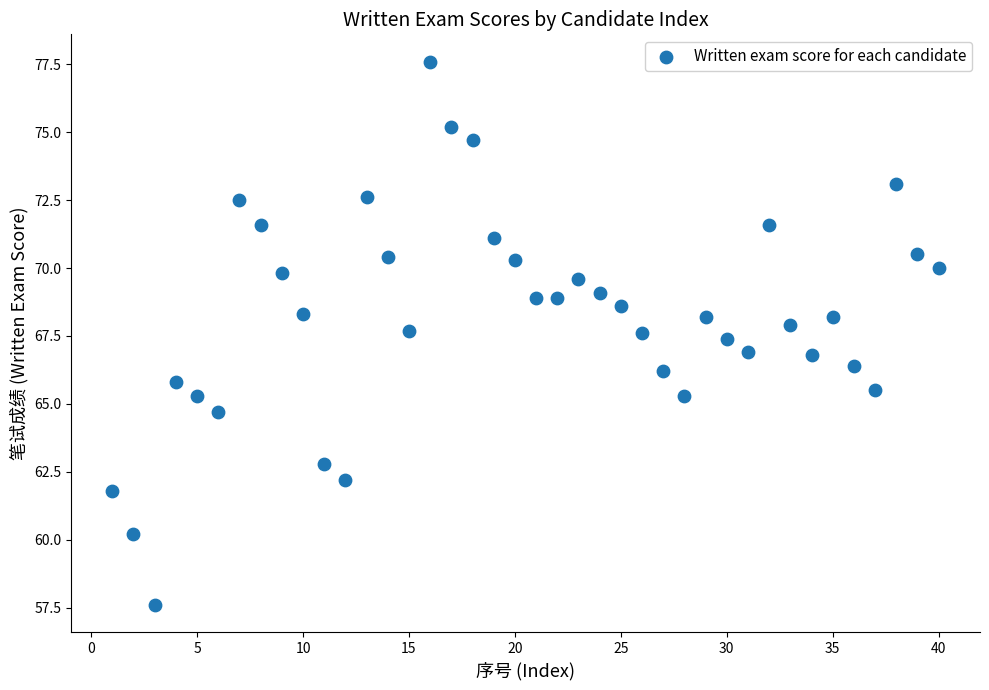

What is the range of Y values (max minus min)?

20.0